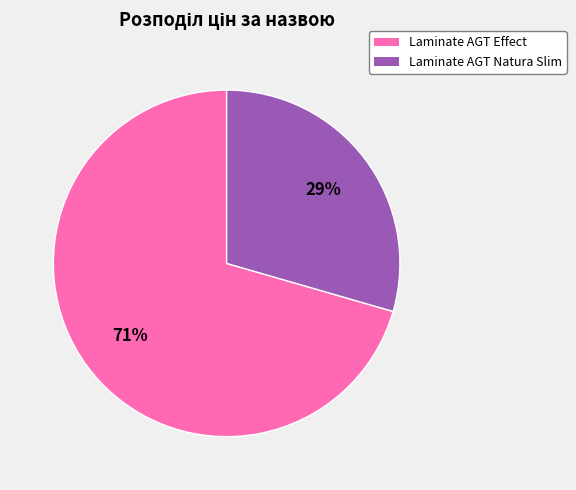

To the nearest percent, what is the average slice percentage?

50%